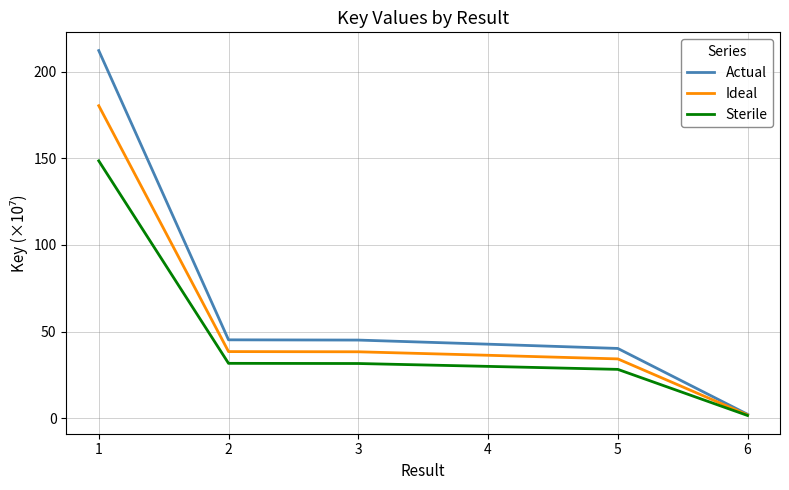

List the series in order of their overall mean, highest first.

Actual, Ideal, Sterile